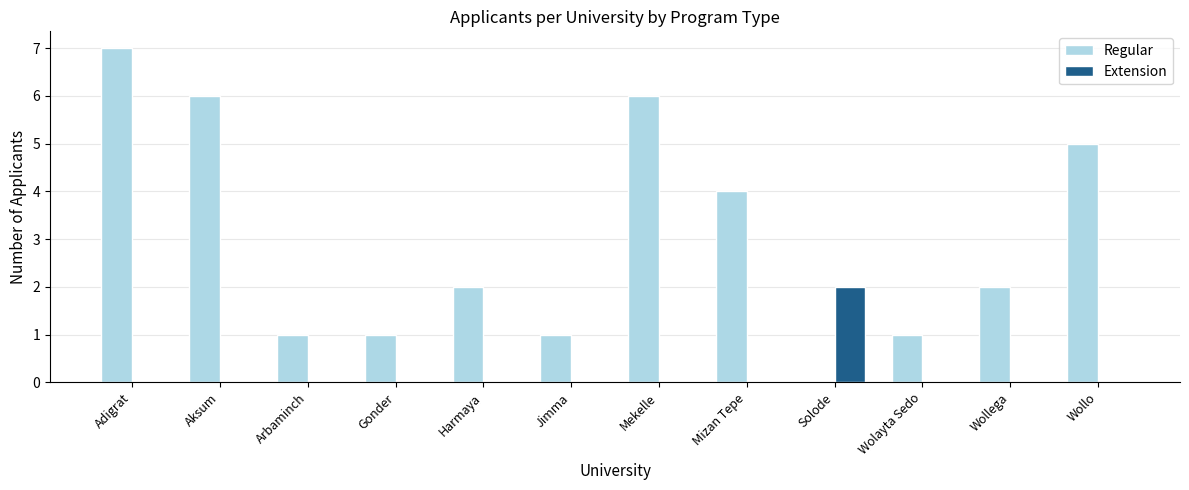

How many series are shown in this chart?

2